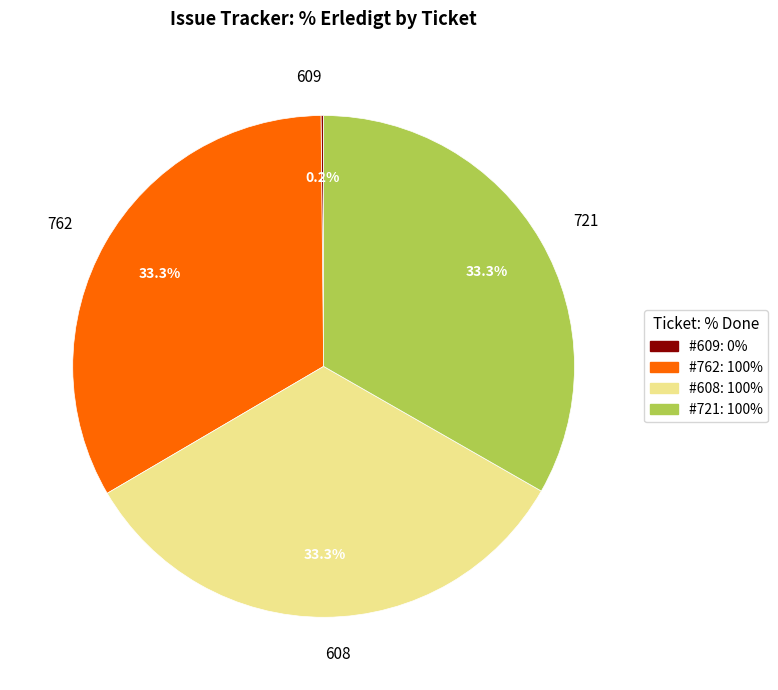

Does any single category account for the majority?

No